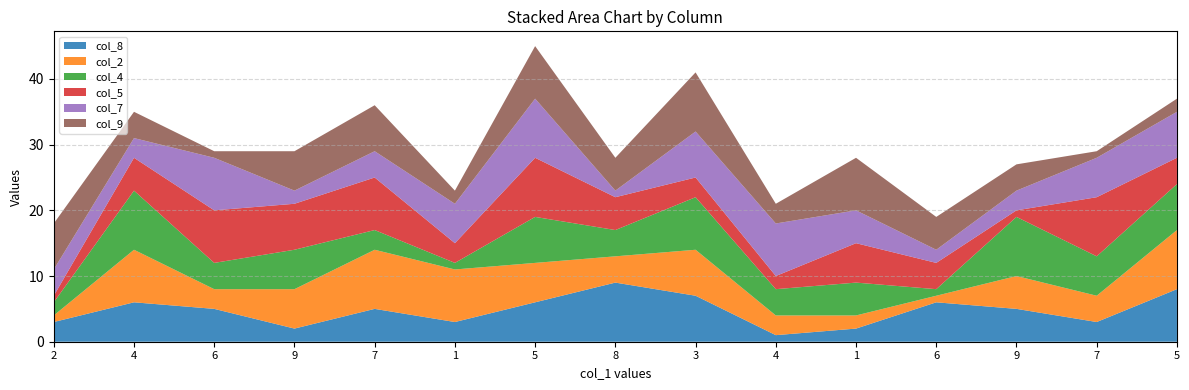

Reading left to right, list all the values displayed in this chart.

col_8: 2=3	4=6	6=5	9=2	7=5	1=3	5=6	8=9	3=7	4=1	1=2	6=6	9=5	7=3	5=8
col_2: 2=1	4=8	6=3	9=6	7=9	1=8	5=6	8=4	3=7	4=3	1=2	6=1	9=5	7=4	5=9
col_4: 2=2	4=9	6=4	9=6	7=3	1=1	5=7	8=4	3=8	4=4	1=5	6=1	9=9	7=6	5=7
col_5: 2=1	4=5	6=8	9=7	7=8	1=3	5=9	8=5	3=3	4=2	1=6	6=4	9=1	7=9	5=4
col_7: 2=4	4=3	6=8	9=2	7=4	1=6	5=9	8=1	3=7	4=8	1=5	6=2	9=3	7=6	5=7
col_9: 2=7	4=4	6=1	9=6	7=7	1=2	5=8	8=5	3=9	4=3	1=8	6=5	9=4	7=1	5=2